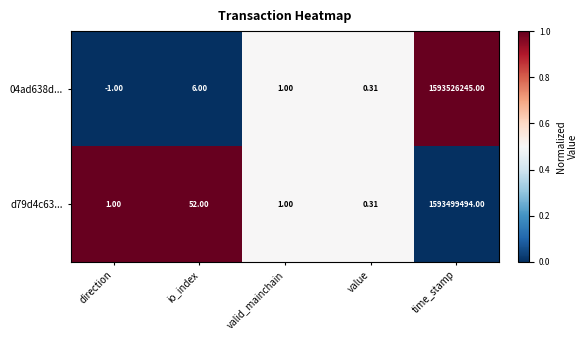

Which category has the lowest value across all series?

direction